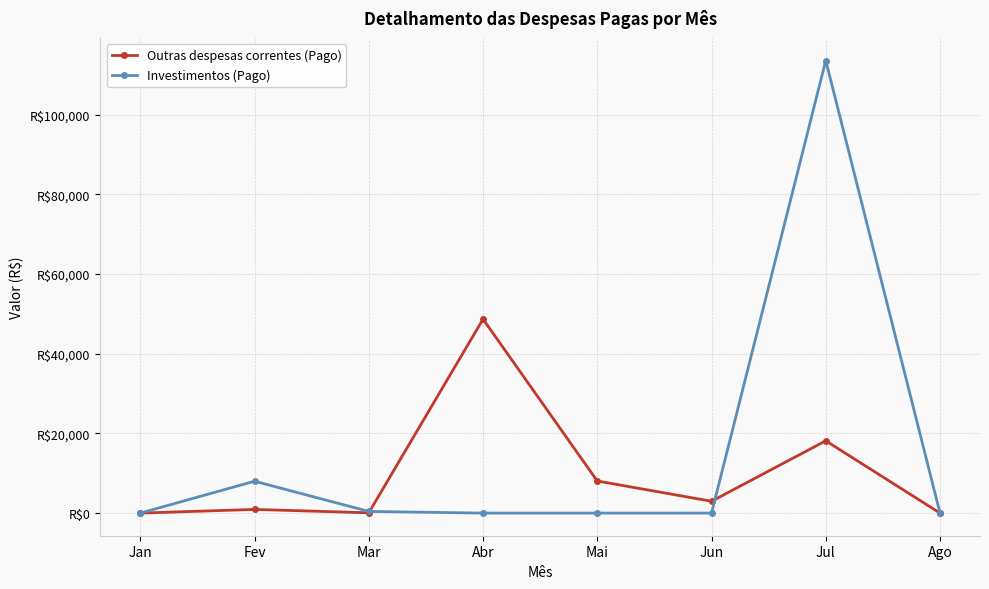

What is the label of the 8th point from the left?

Ago